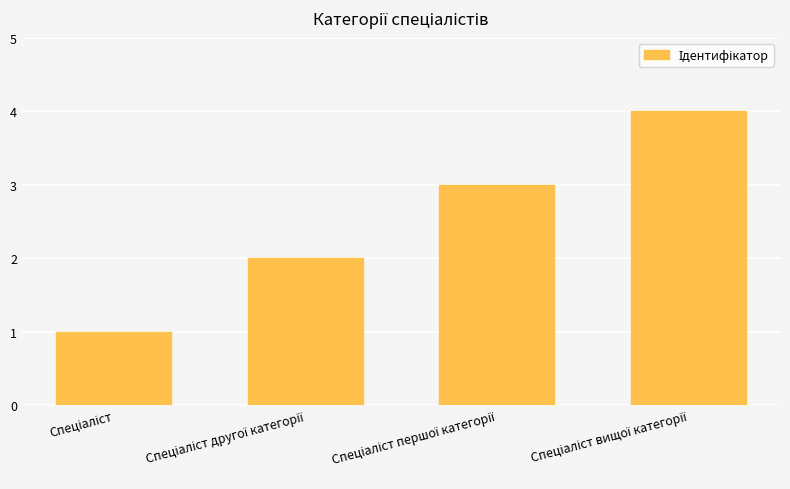

What is the maximum value shown in the chart?

4